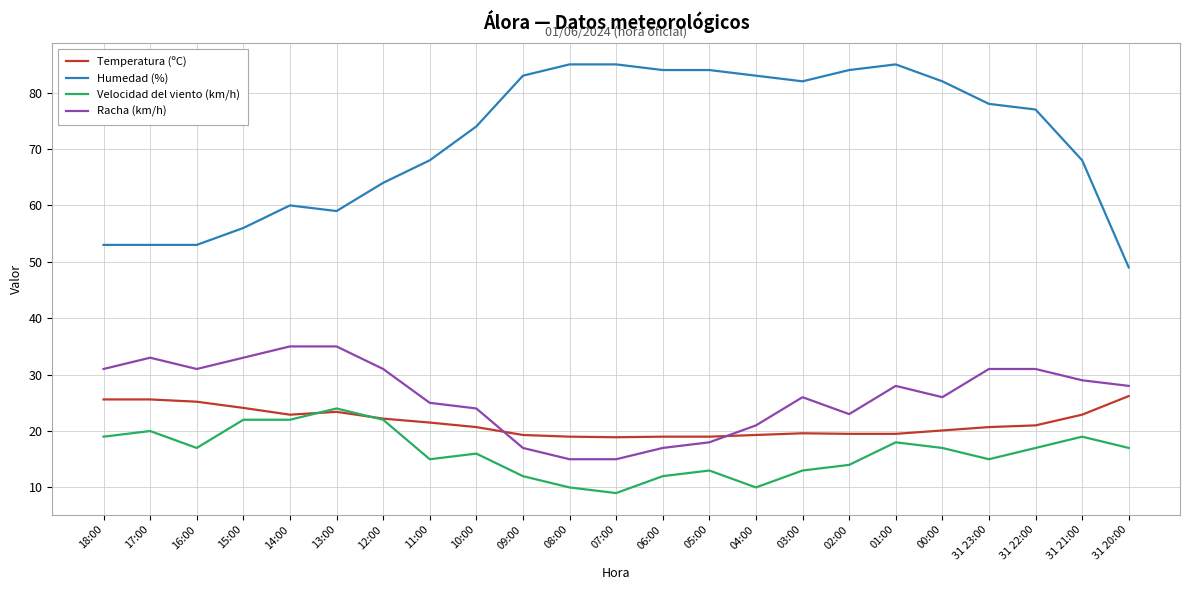

What are all the series names shown in the legend?

Temperatura (ºC), Humedad (%), Velocidad del viento (km/h), Racha (km/h)